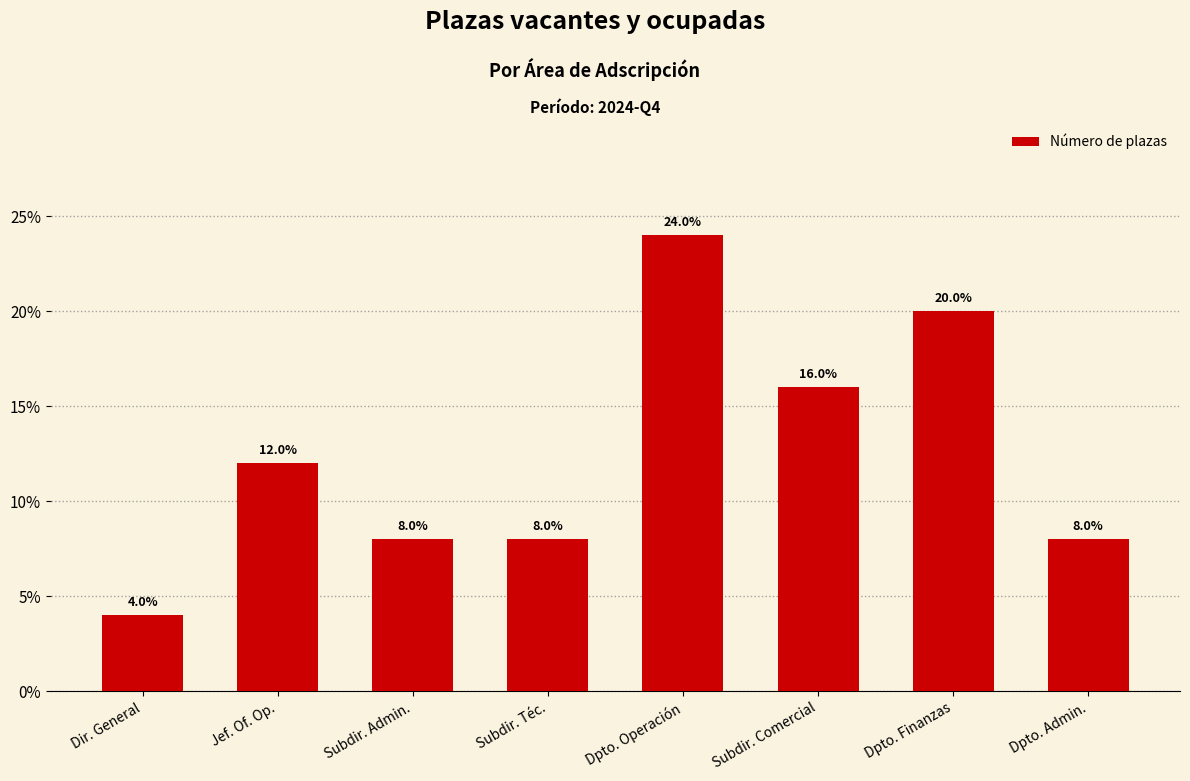

What is the label of the 7th bar from the right?

Jef. Of. Op.